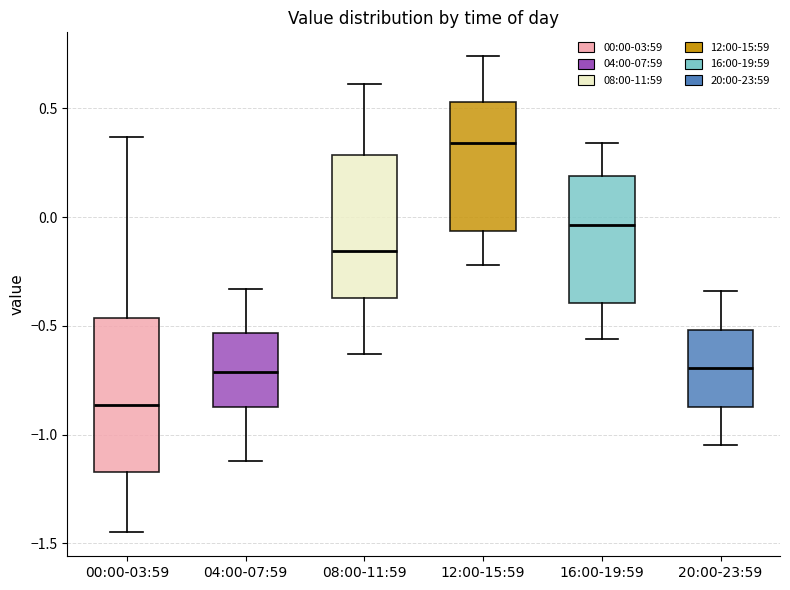

Reading left to right, transcribe this box plot: for each box, give where its median line is, the range the box spans, and where its two whiskers end, as read against the y-axis. The values are not printed on the chart, so give them approximately, as read against the axis.

00:00-03:59: median -0.85, box -1.15 to -0.45, whiskers -1.45 to 0.35
04:00-07:59: median -0.70, box -0.85 to -0.55, whiskers -1.10 to -0.35
08:00-11:59: median -0.15, box -0.35 to 0.30, whiskers -0.65 to 0.60
12:00-15:59: median 0.35, box -0.05 to 0.55, whiskers -0.20 to 0.75
16:00-19:59: median -0.05, box -0.40 to 0.20, whiskers -0.55 to 0.35
20:00-23:59: median -0.70, box -0.85 to -0.50, whiskers -1.05 to -0.35